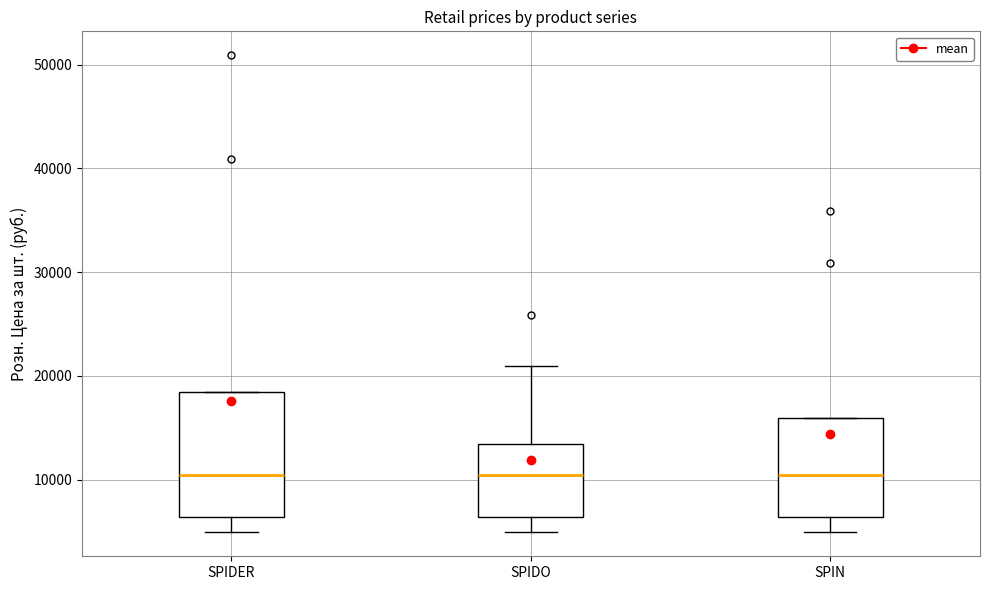

Comparing the boxes themselves (not the whiskers), which one is the tallest?

SPIDER